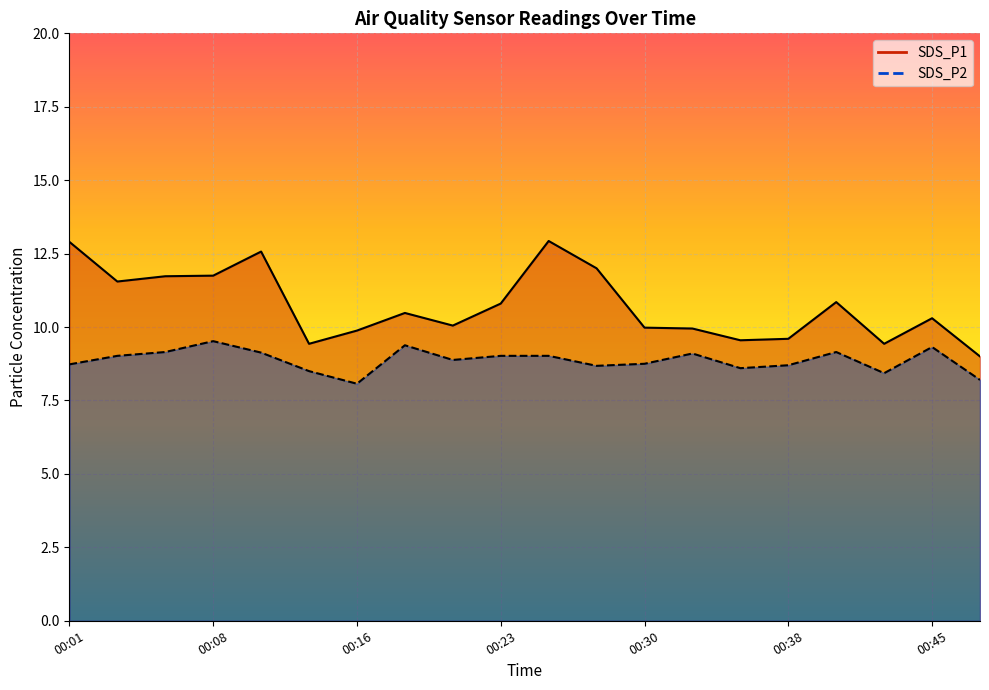

Where is SDS_P2 nearest to the value 8?

00:16